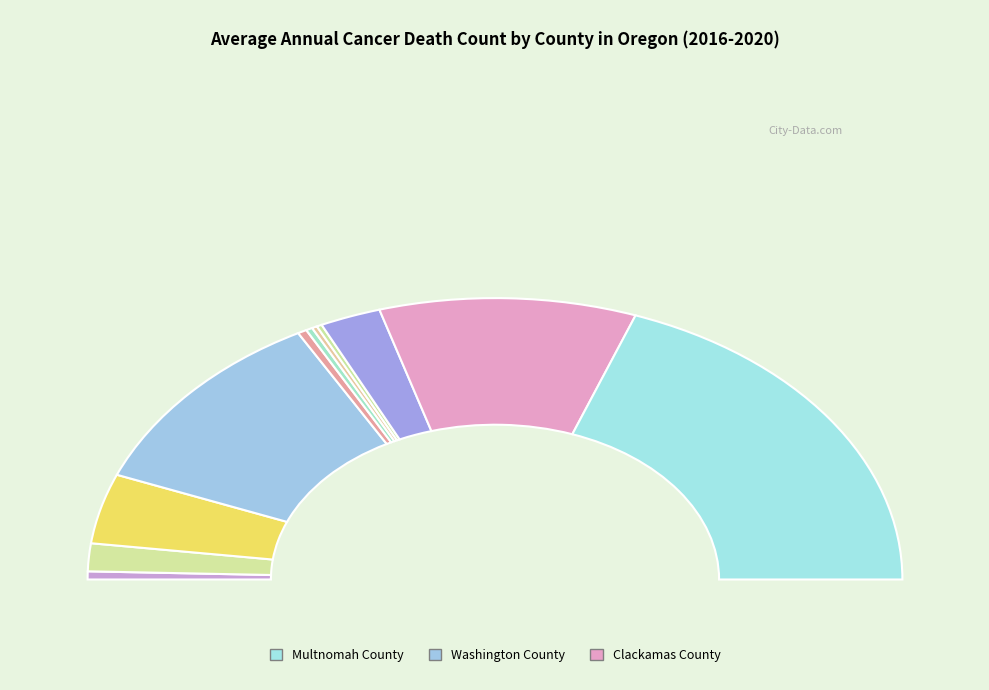

Rank the categories by value from highest to lowest.

Multnomah County, Washington County, Clackamas County, Deschutes County, Yamhill County, Benton County, Hood River County, Baker County, Morrow County, Wallowa County, Lake County